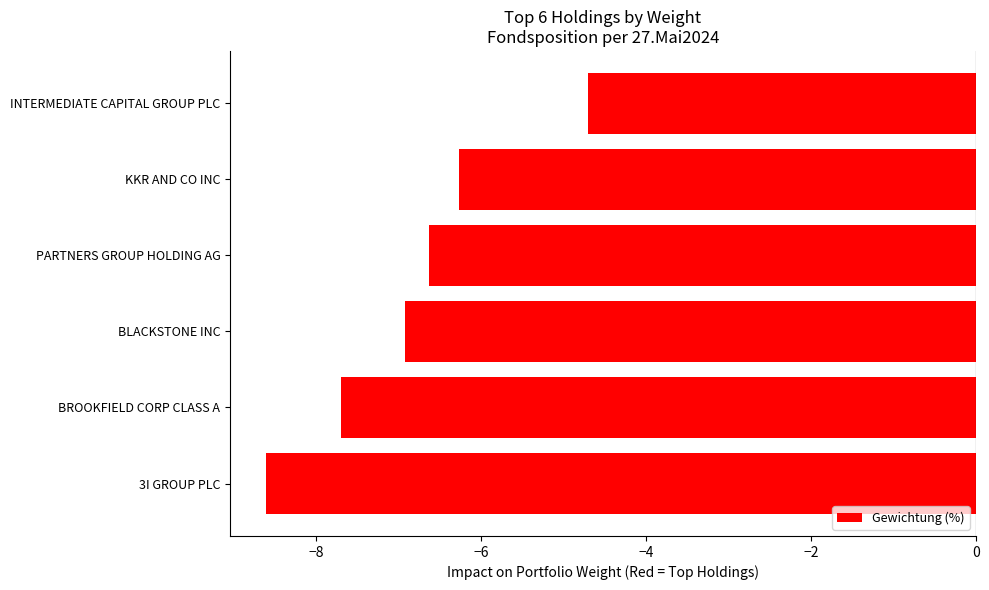

How many bars are there in total?

6